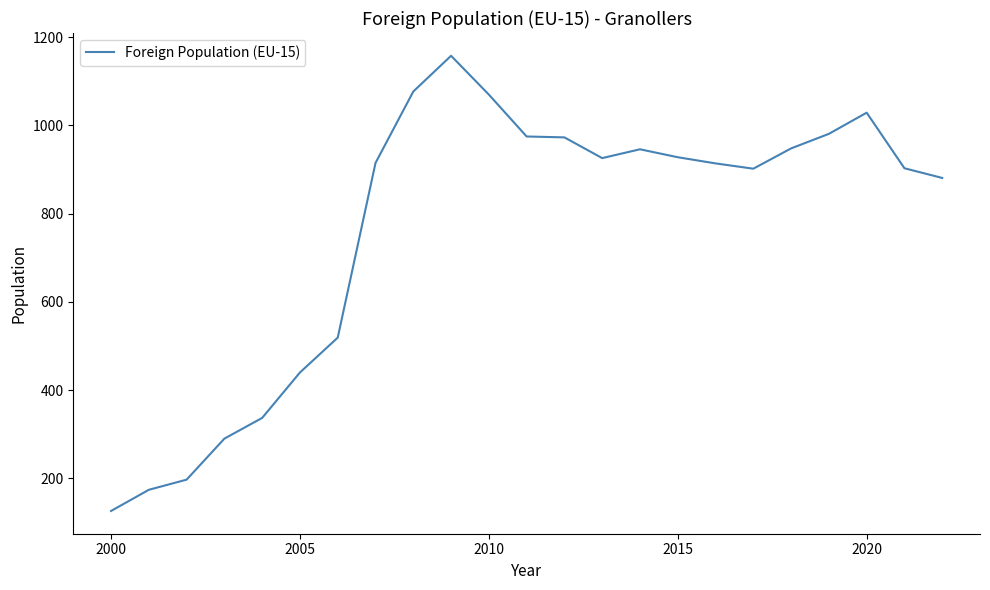

Does the chart display data point markers on the line(s)?

No